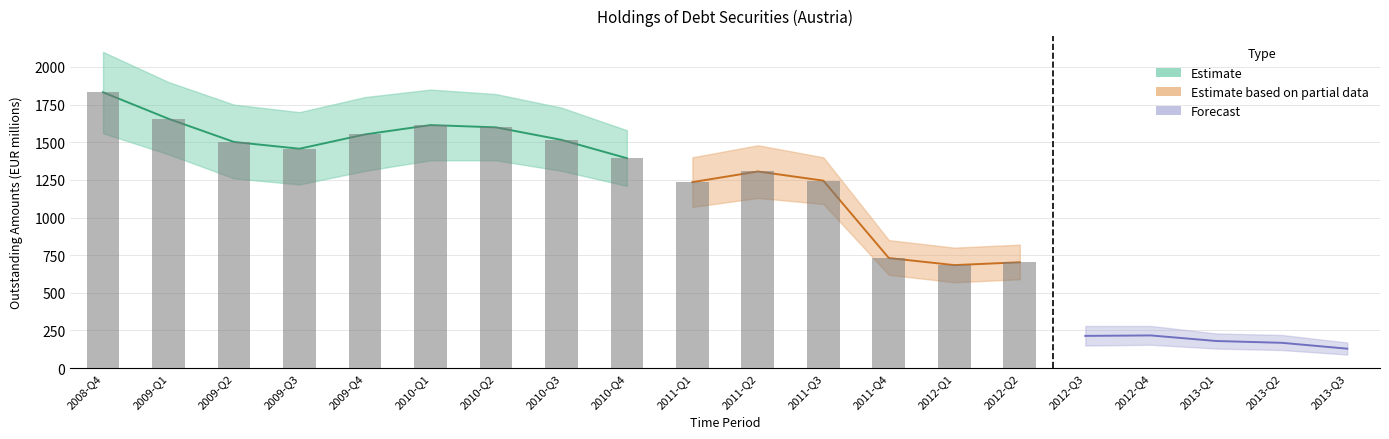

Is it true that the value at 2009-Q4 is 1023?

False